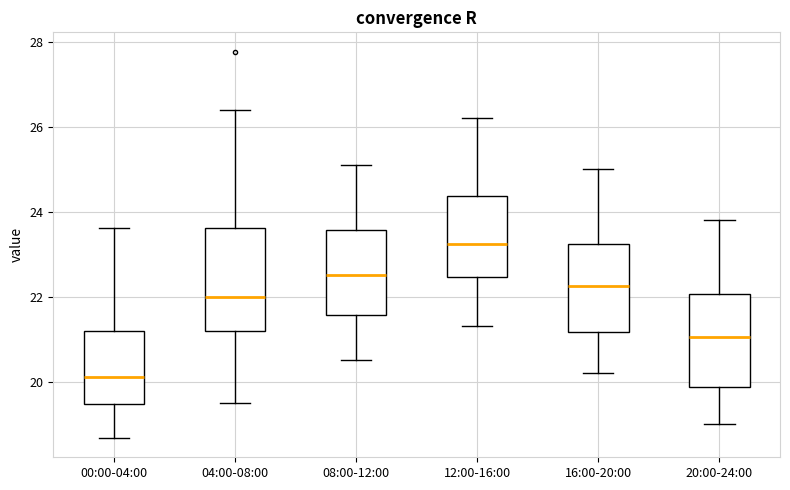

Comparing the boxes themselves (not the whiskers), which one is the tallest?

04:00-08:00